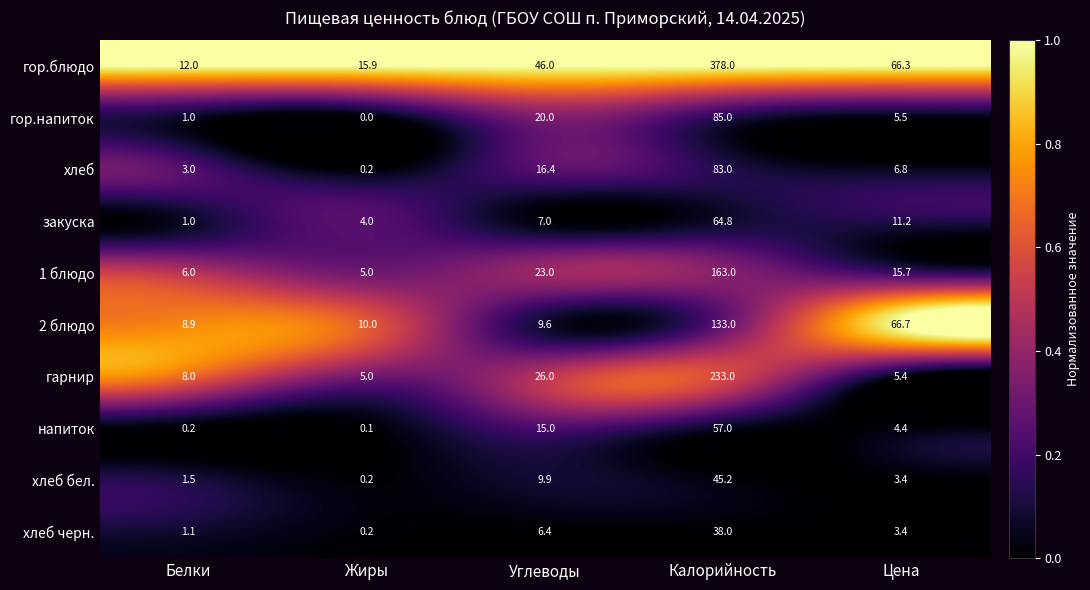

Between Жиры and Углеводы, which series saw the biggest shift?

гор.блюдо